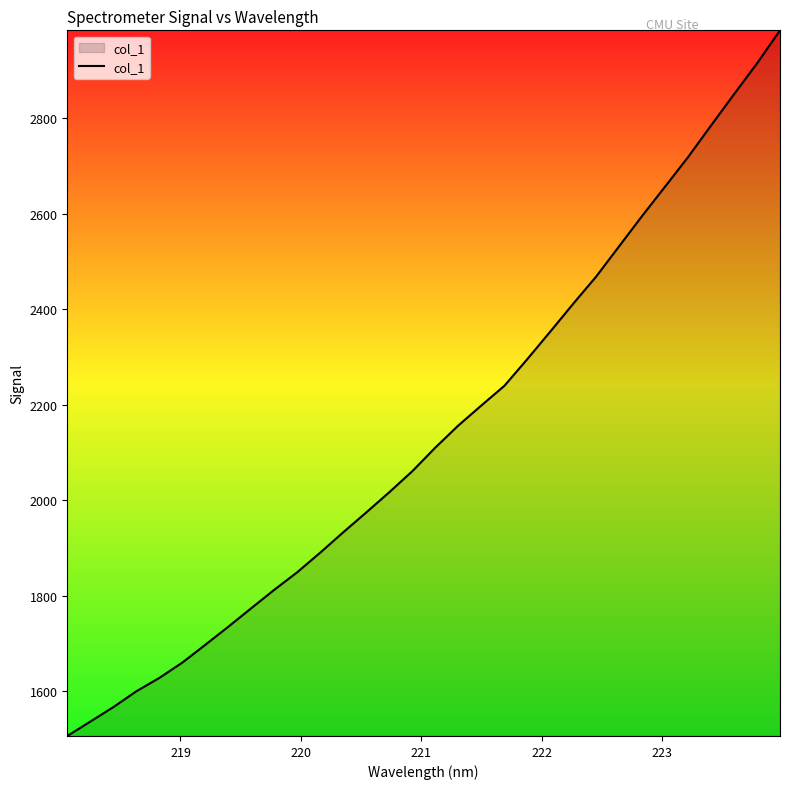

What is the difference between the maximum and minimum values?

1478.0